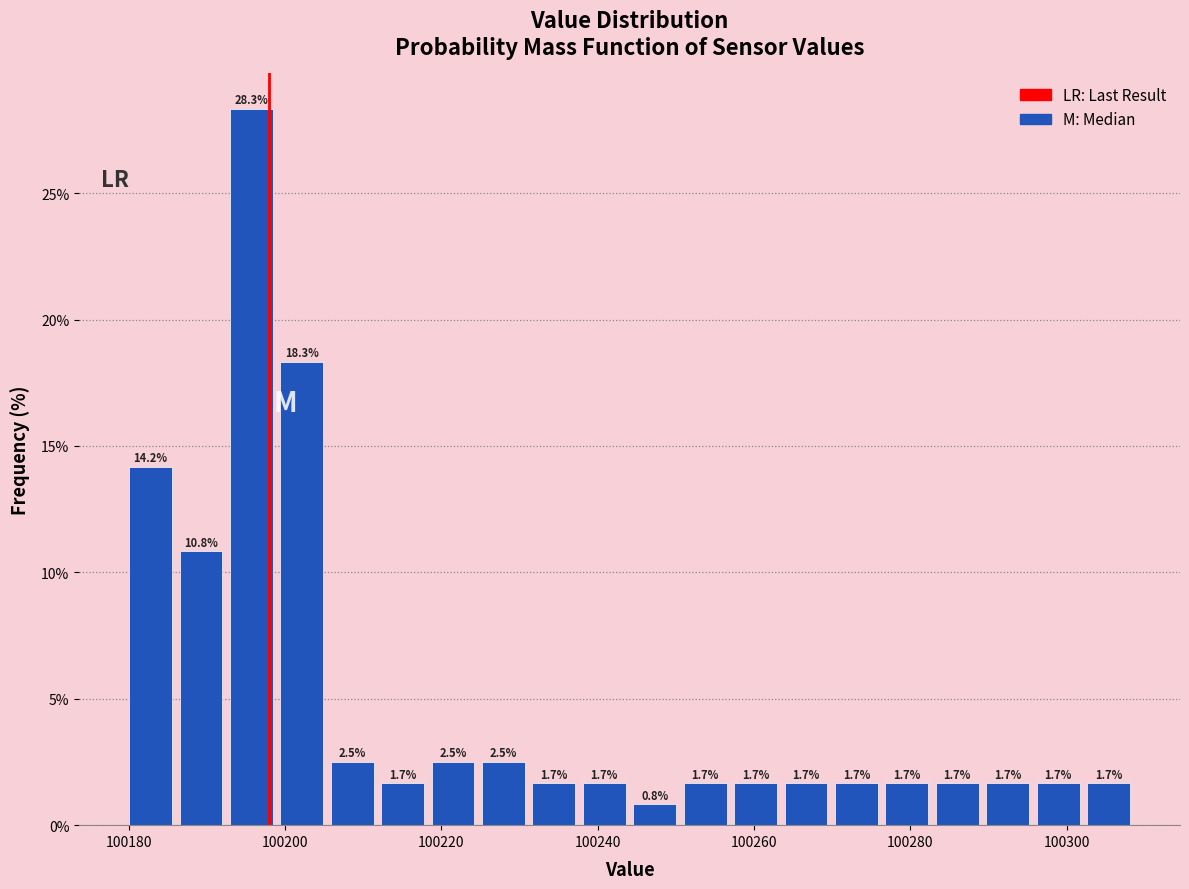

Read against the x-axis, roughly where is the centre of the tallest bar?

100196